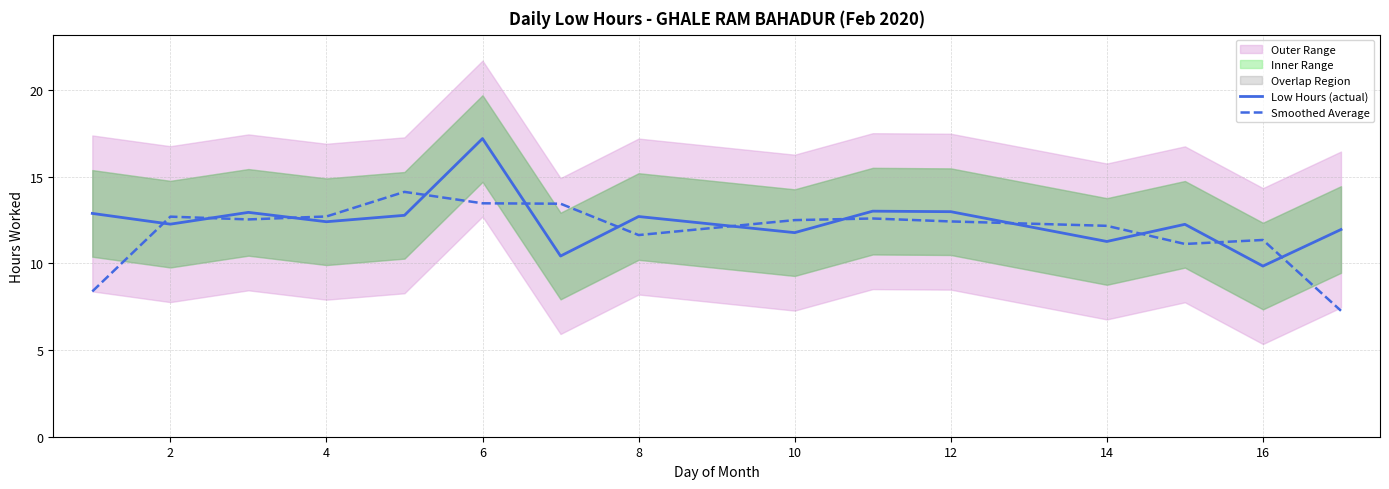

What is the smallest value displayed?

7.3